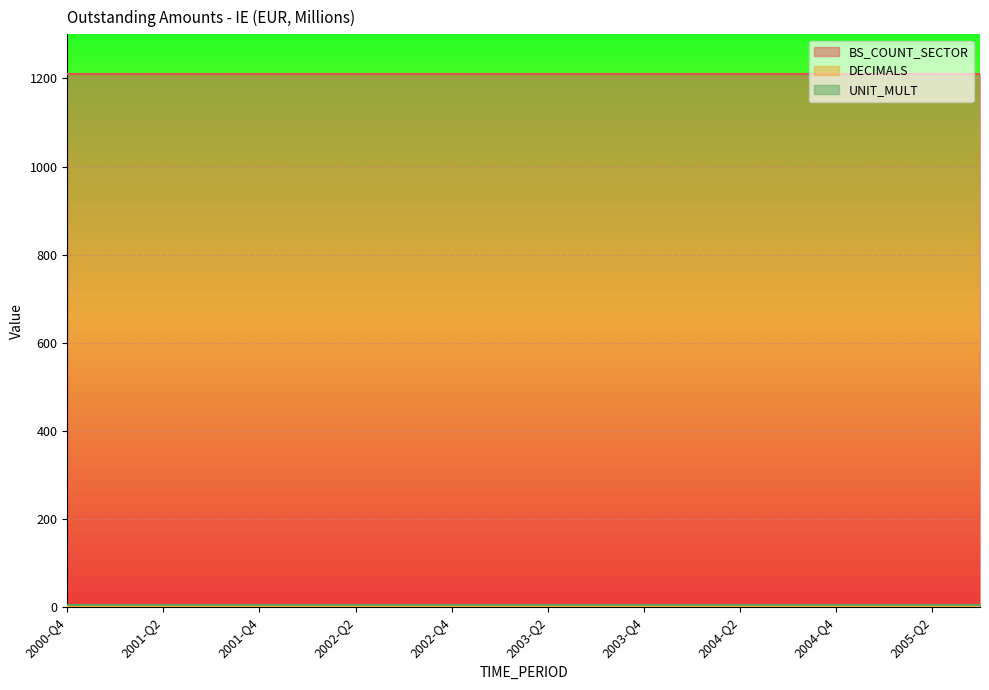

True or false: BS_COUNT_SECTOR and DECIMALS intersect in this chart.

False